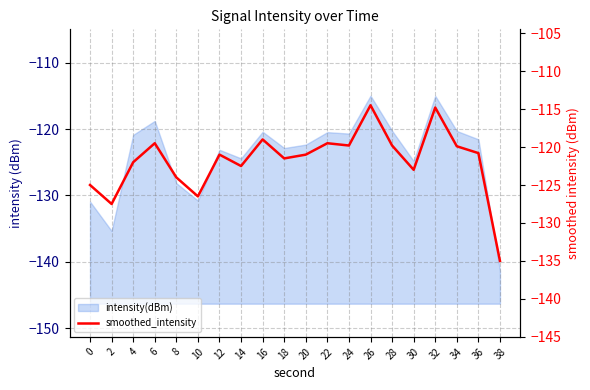

The chart shows a value of -210.8 at 10. True or false?

False